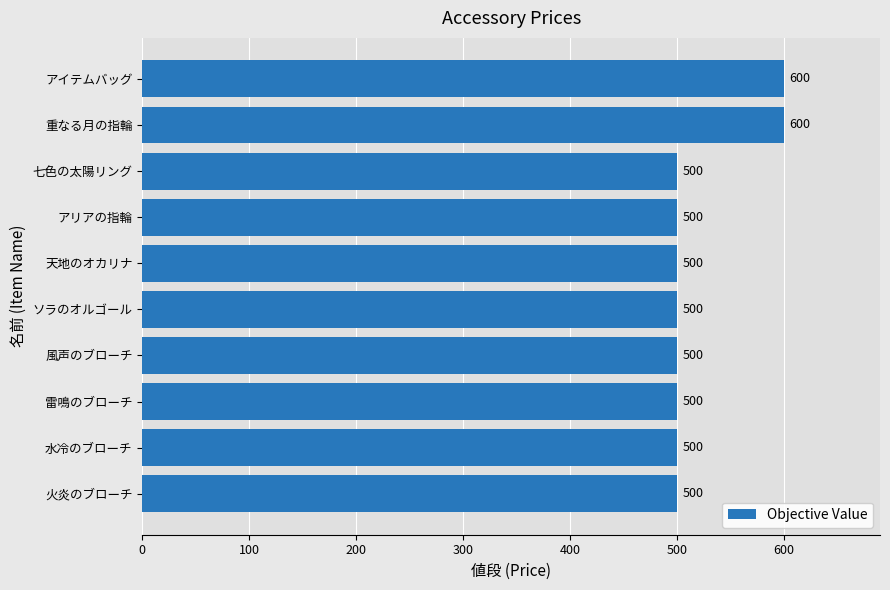

What value does the data have at 七色の太陽リング, to the nearest 5?

500